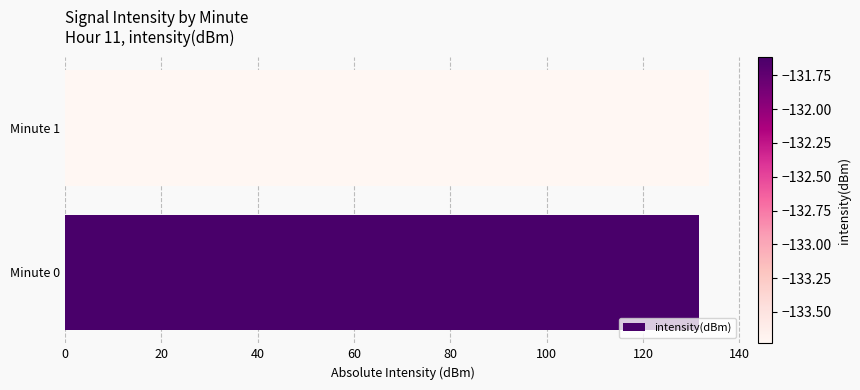

List the labels in order of value, largest first.

Minute 1, Minute 0